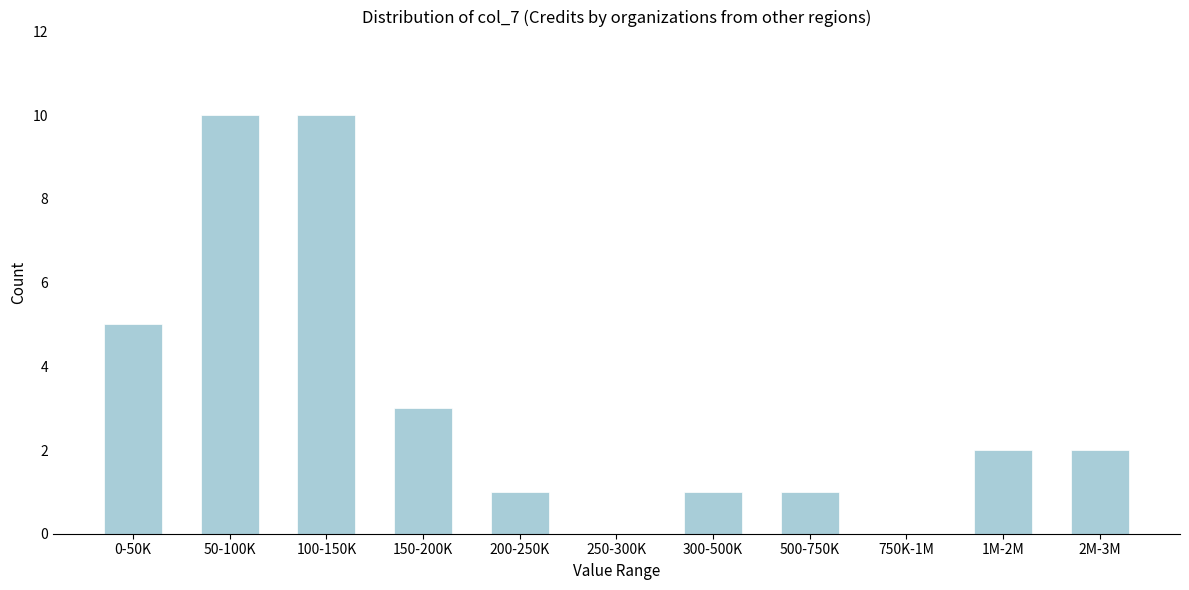

Reading right to left, extract all data points from this chart.

2M-3M=2	1M-2M=2	750K-1M=0	500-750K=1	300-500K=1	250-300K=0	200-250K=1	150-200K=3	100-150K=10	50-100K=10	0-50K=5